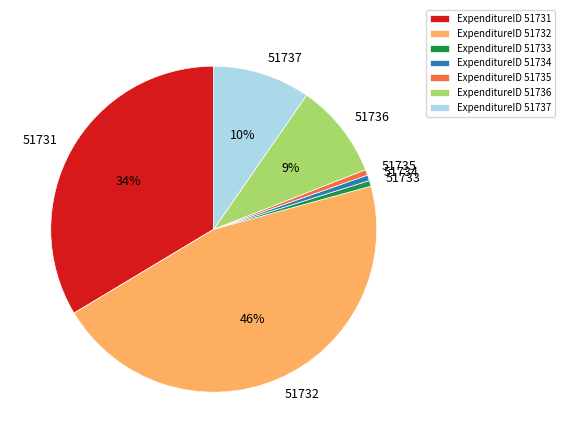

To the nearest percent, what percentage of the pie is 51733?

1%